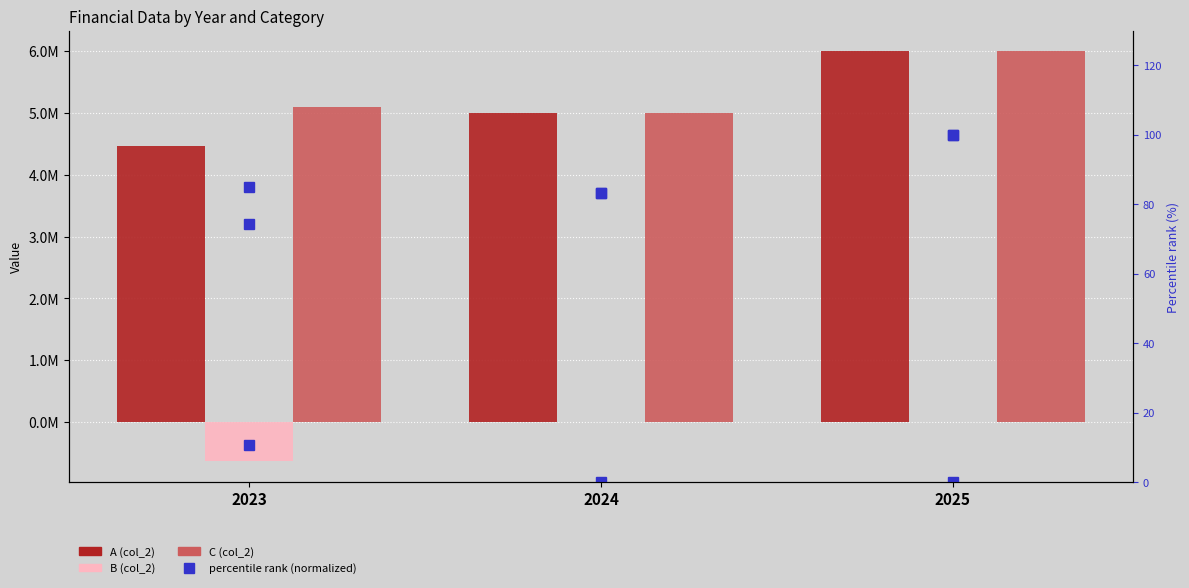

What is the difference between the % rank: B (col_2) values at 2023 and 2025?

10.6